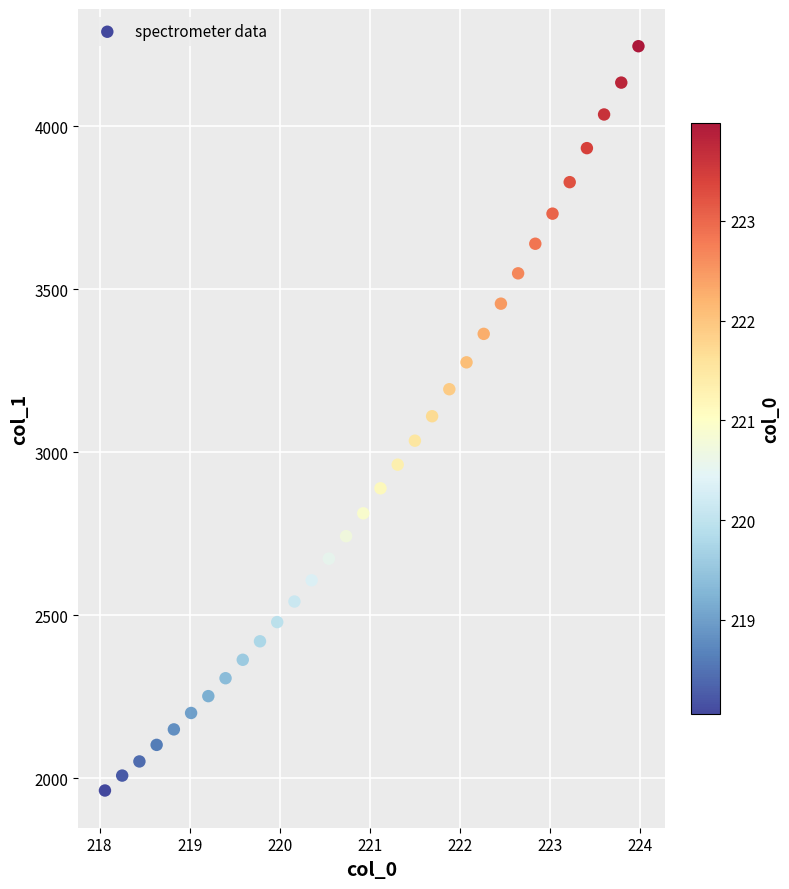

What is the range of X values (max minus min)?

5.9